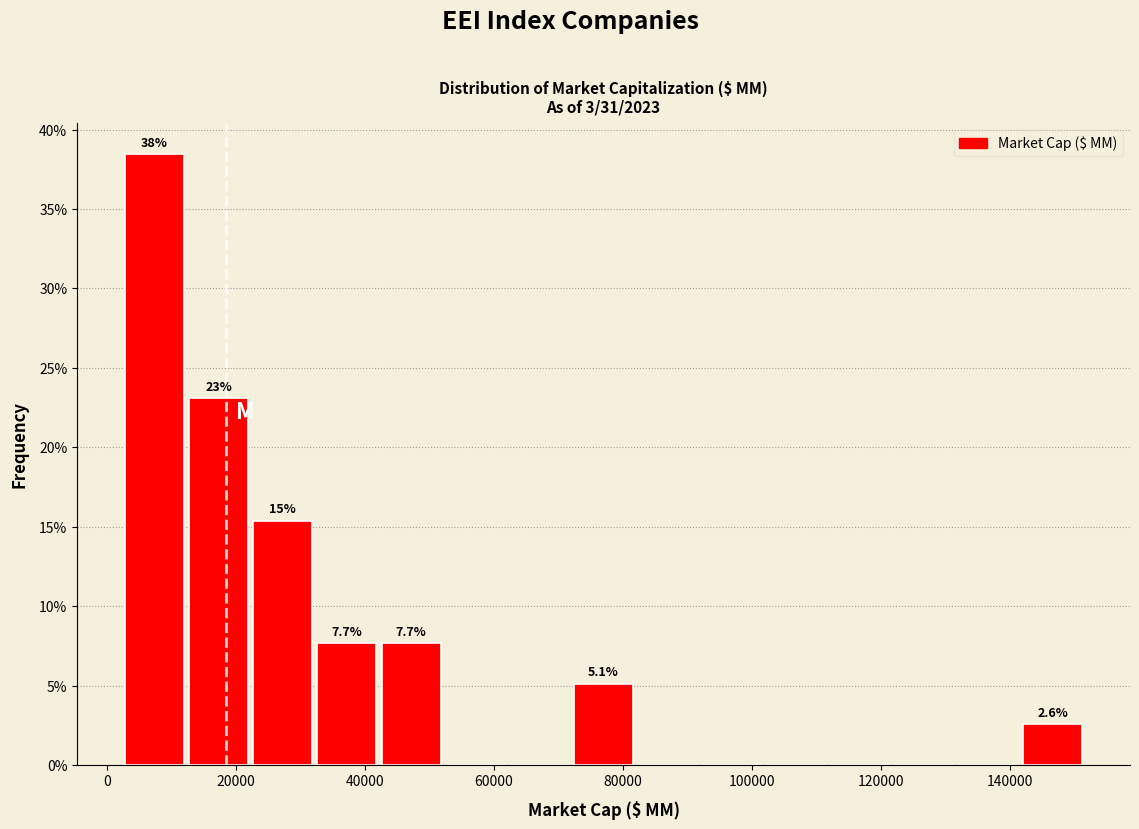

Which range on the x-axis has the tallest bar?

2000 to 12000